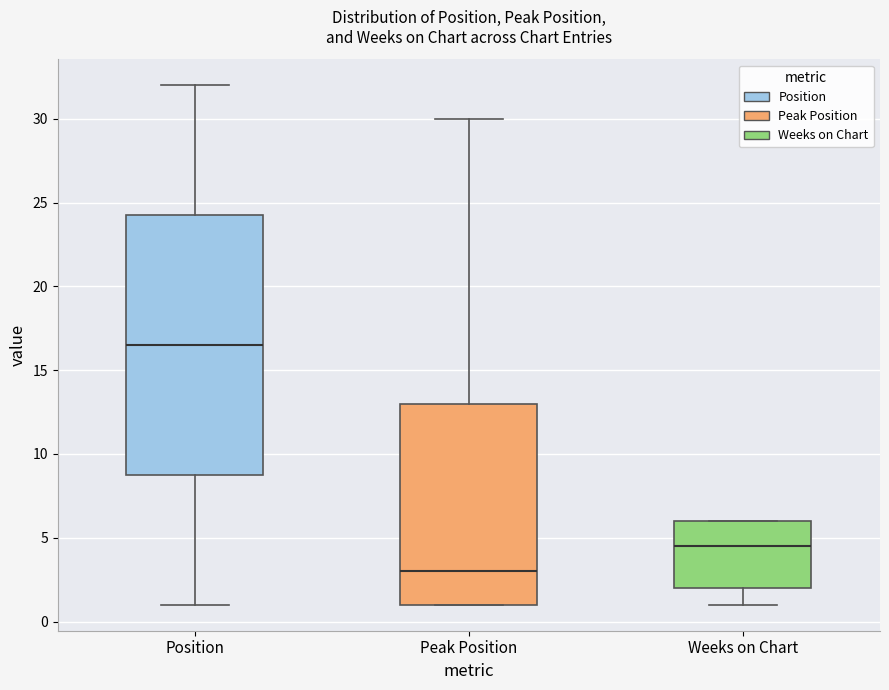

Where is the upper edge of the box for Position on the y-axis? The values are not printed on the chart, so give them approximately, as read against the axis.

24.5